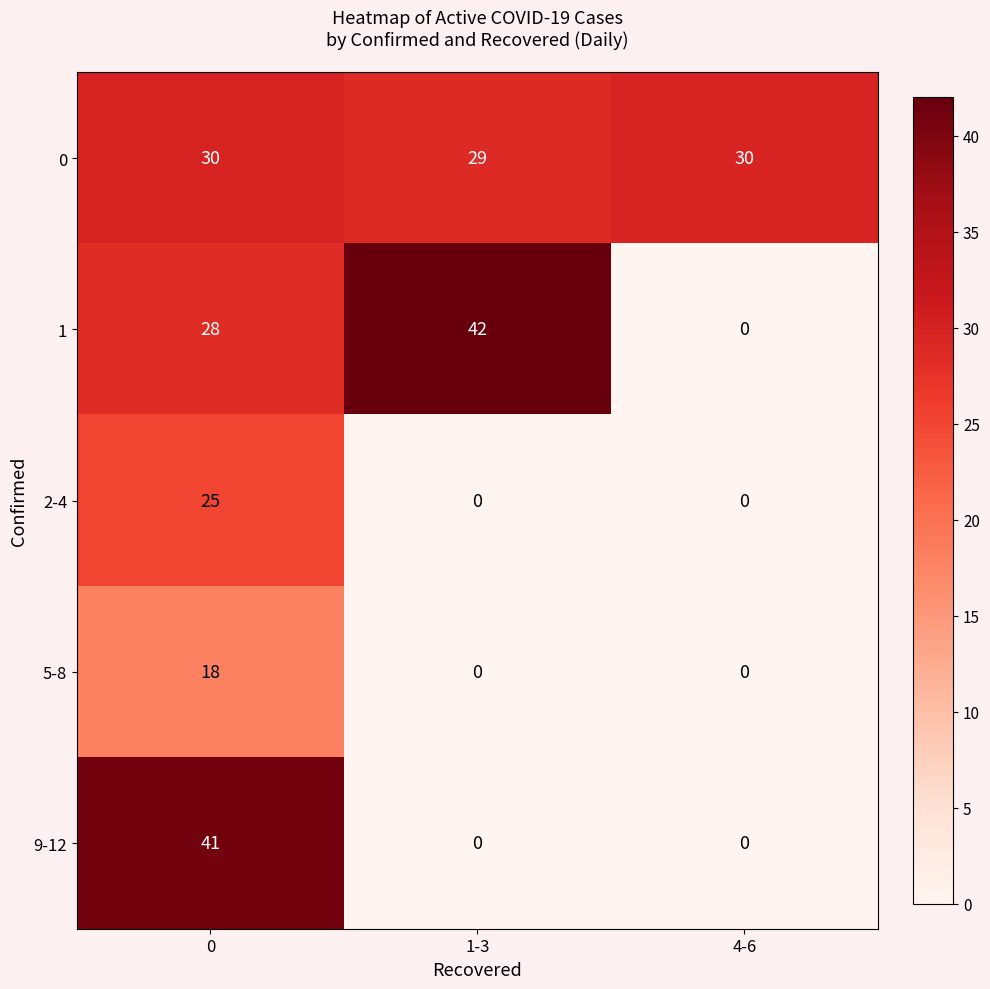

Count the 9-12 values in the range 0 to 41.

3